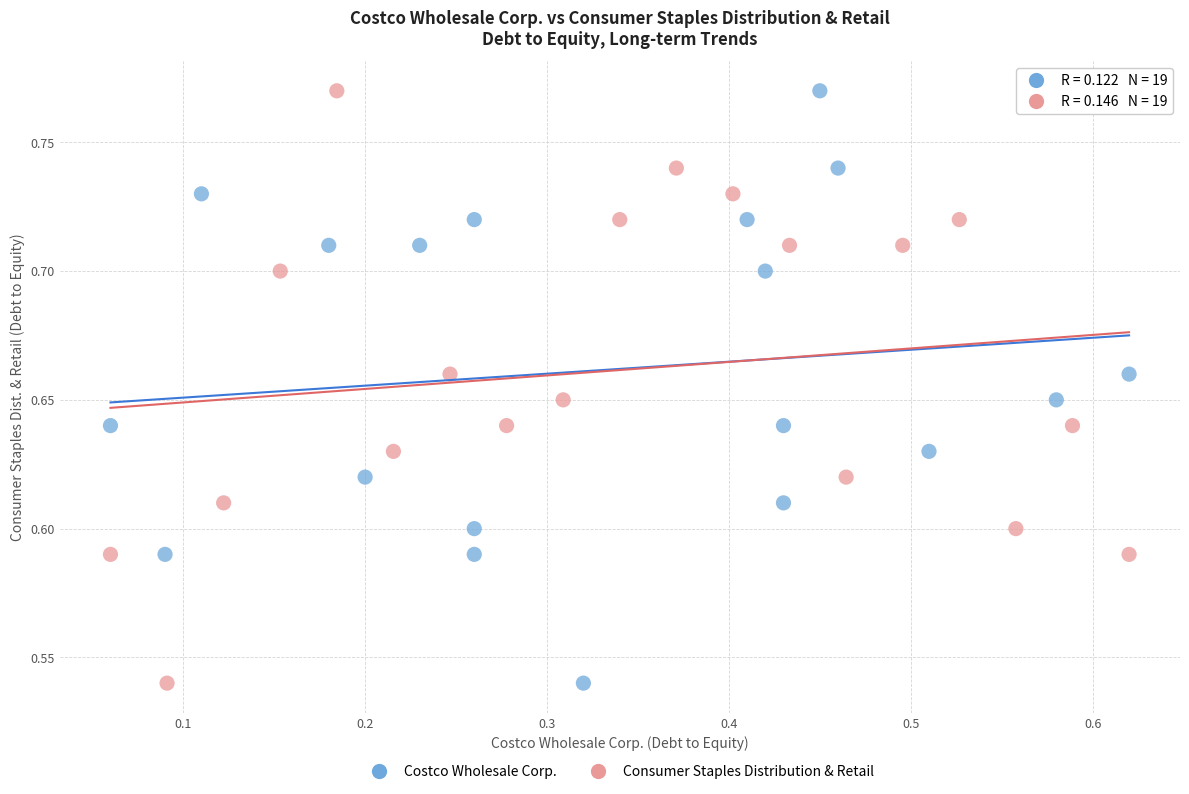

What are all the series names shown in the legend?

Costco Wholesale Corp., Consumer Staples Distribution & Retail